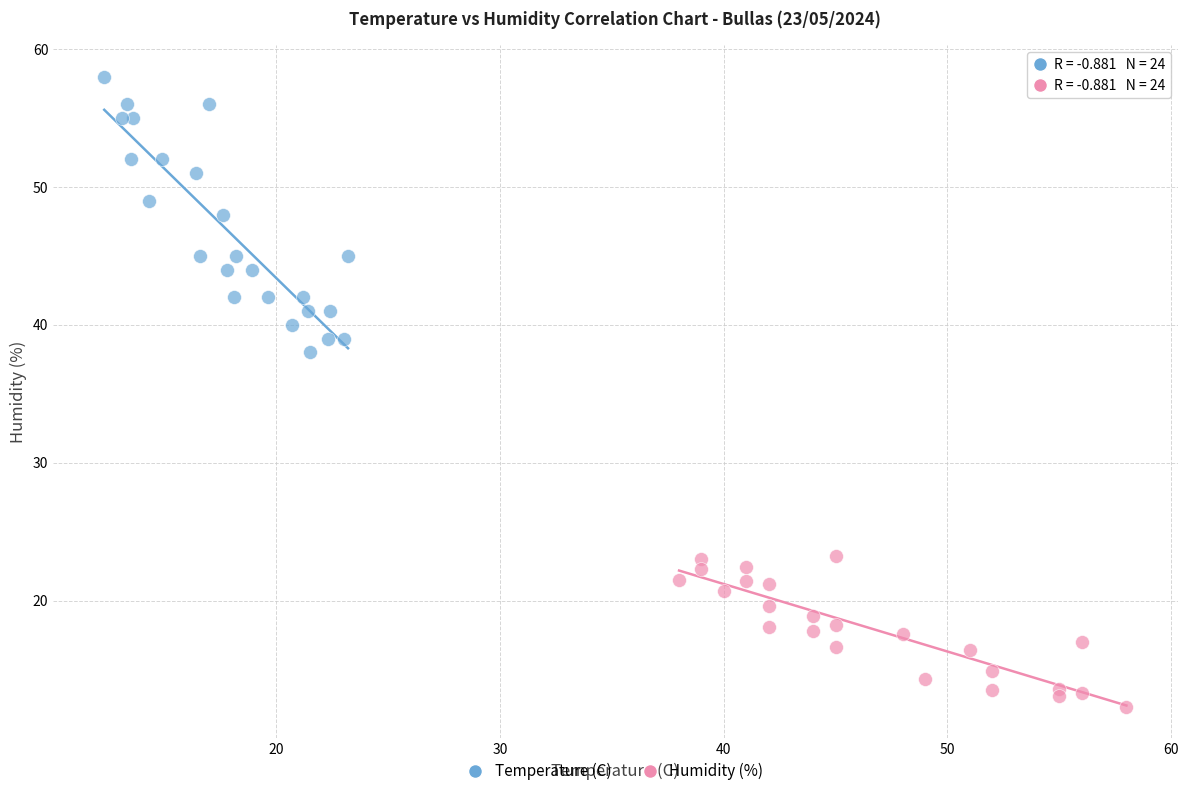

Which series reaches the maximum Y coordinate?

Temperature (C)